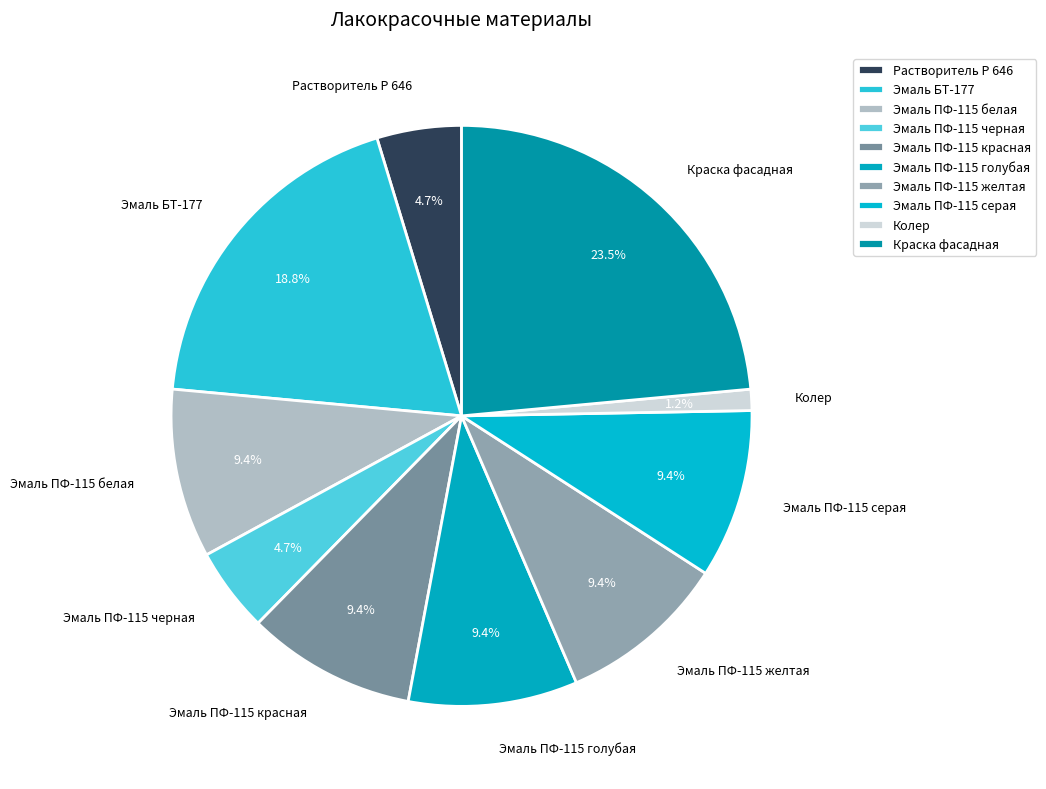

To the nearest percent, what is the difference between the largest and smallest slice percentages?

22%